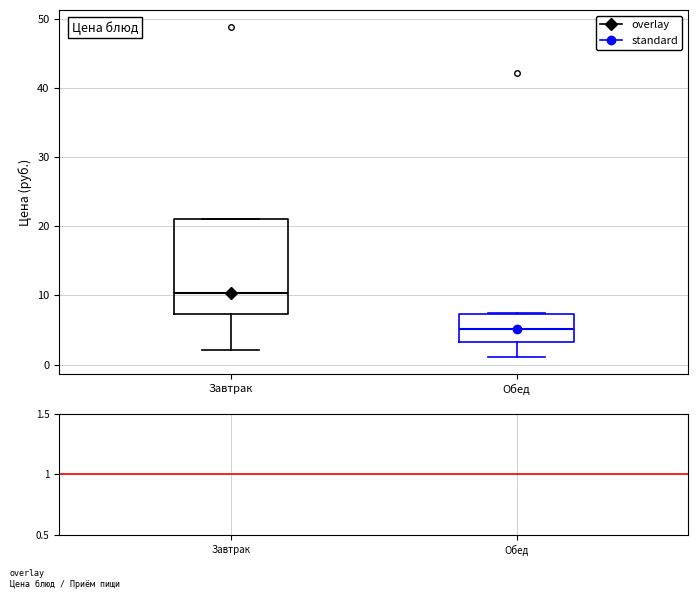

Reading left to right, read every box against the y-axis: the position of its median line, the range the box covers, and the ends of its whiskers. The values are not printed on the chart, so give them approximately, as read against the axis.

Завтрак: median 10, box 7 to 21, whiskers 2 to 21
Обед: median 5, box 3 to 7, whiskers 1 to 8